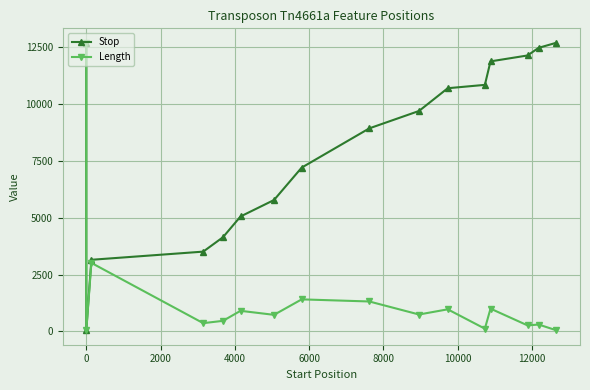

Rank the series by their average value, from lowest to highest.

Length, Stop